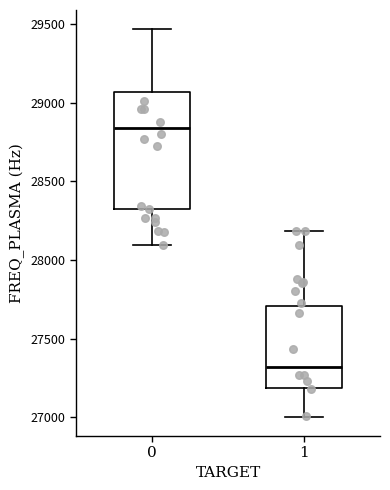

Which box is the tallest, from its lower edge to its upper edge?

0